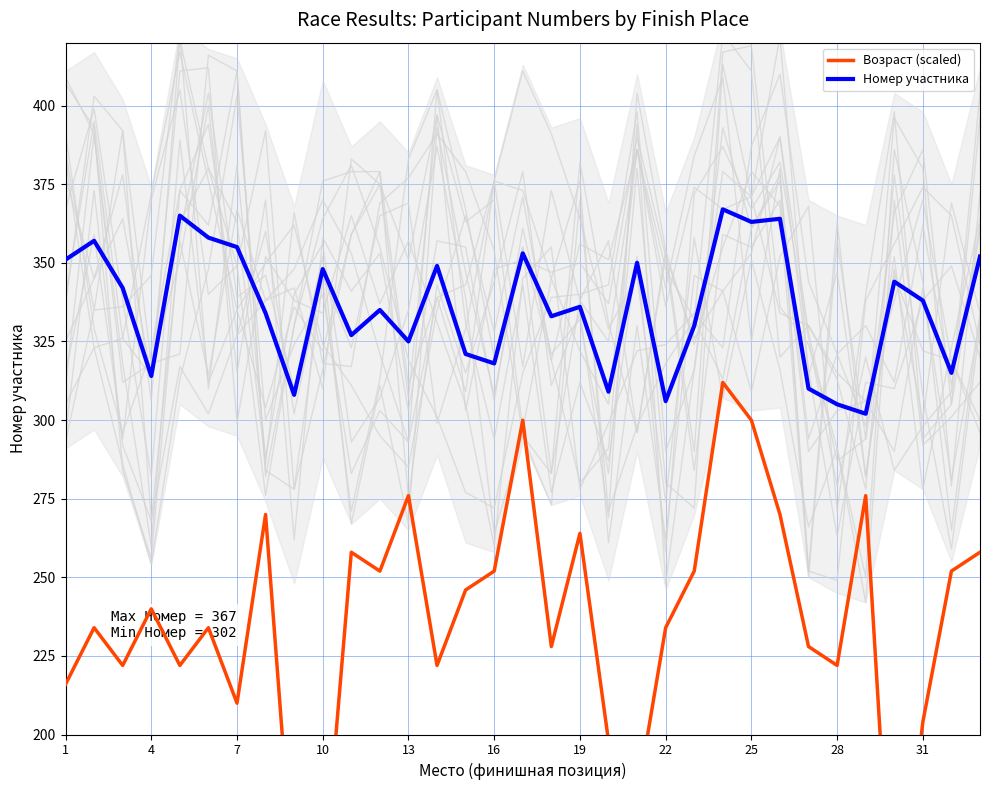

What is the highest value of the Номер участника series?

367